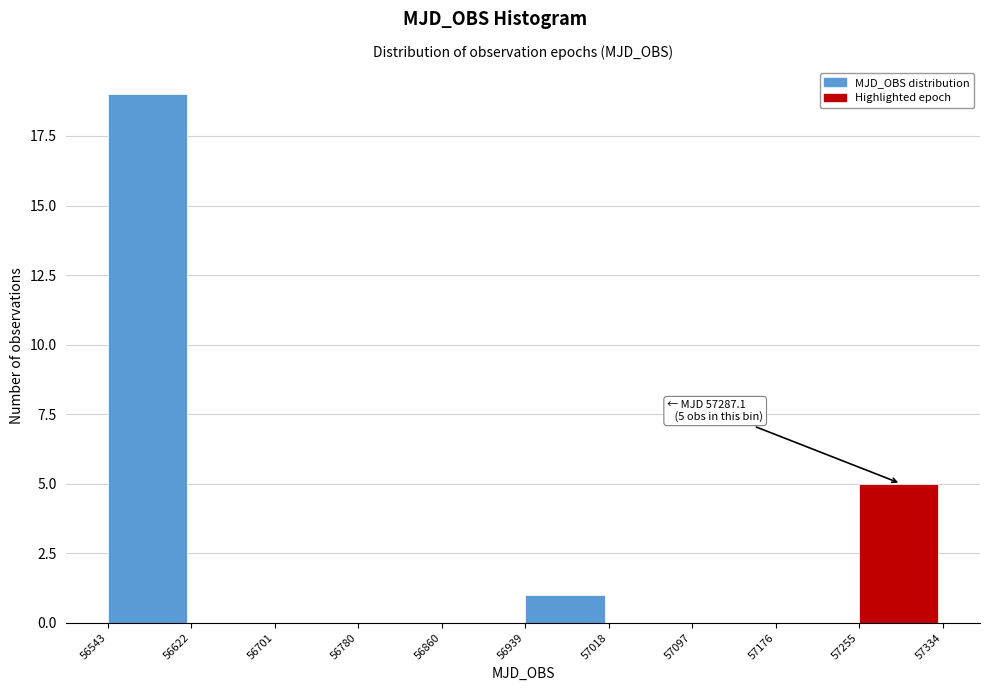

Over which range of the x-axis is the bar tallest?

56543 to 56622